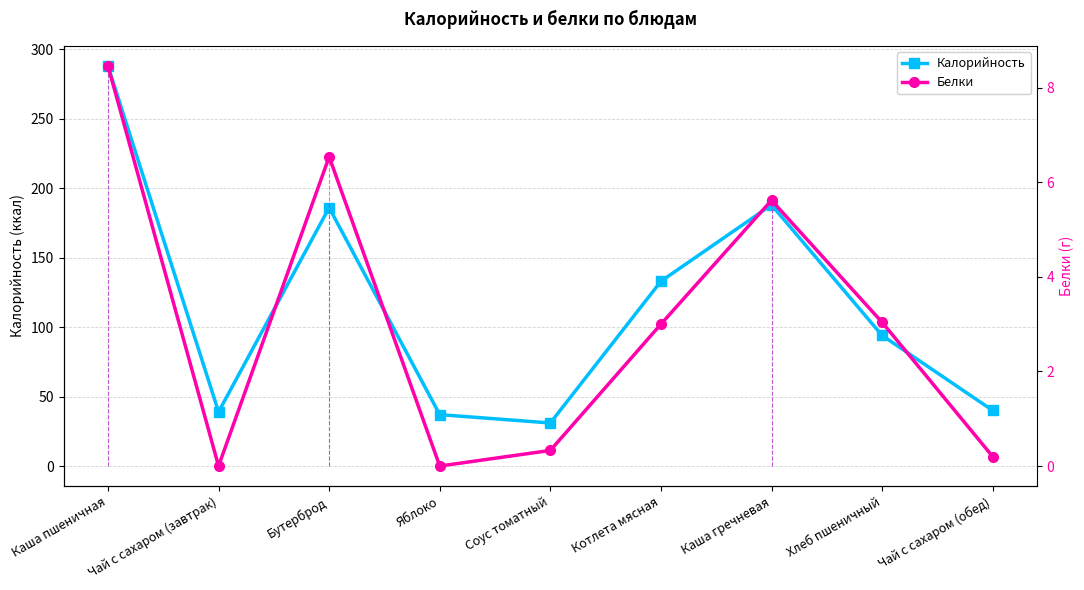

At which category is the sum across all series the highest?

Каша пшеничная